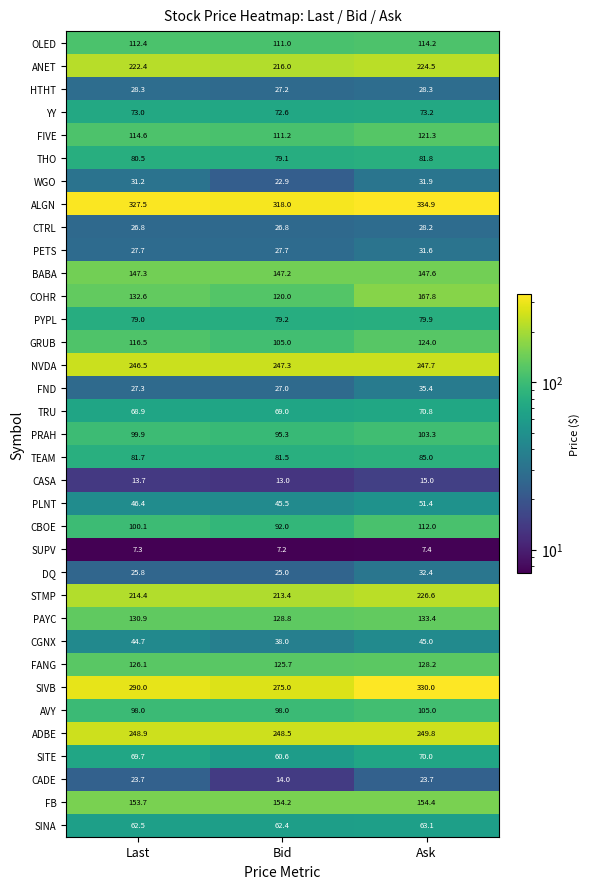

At how many categories does at least one series exceed 142?

3